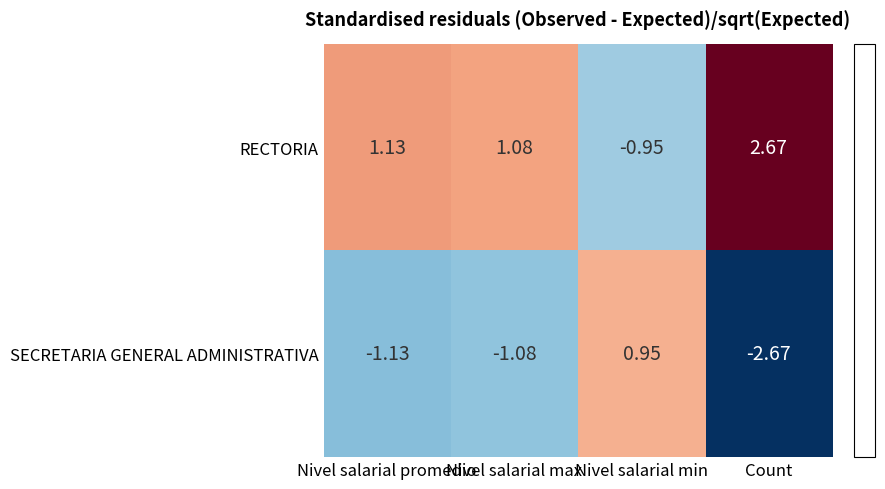

Where is RECTORIA nearest to the value 0?

Nivel salarial min